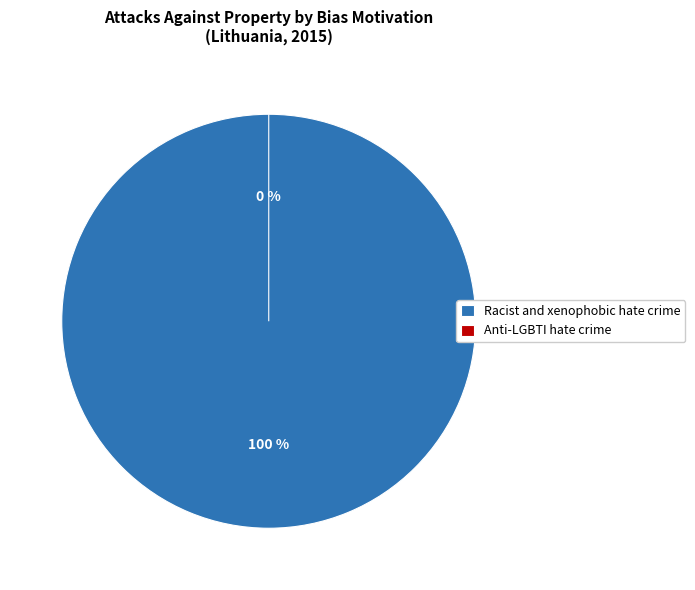

What is the majority slice?

Racist and xenophobic hate crime